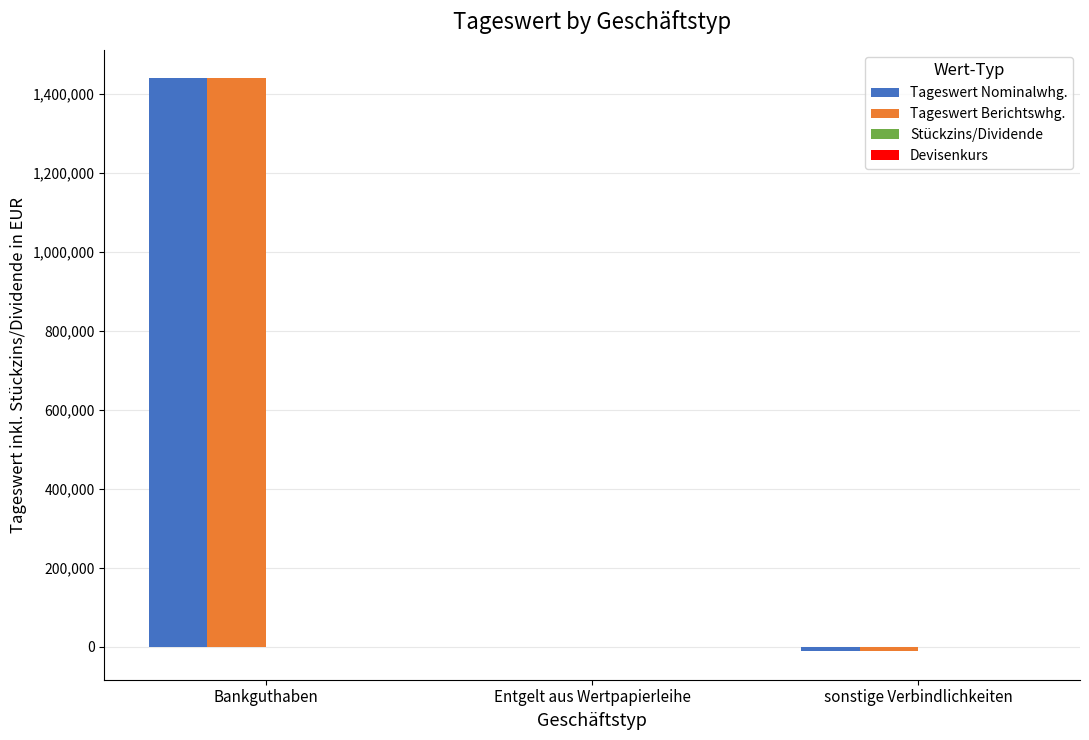

What is the maximum value for Tageswert Nominalwhg.?

1439583.6